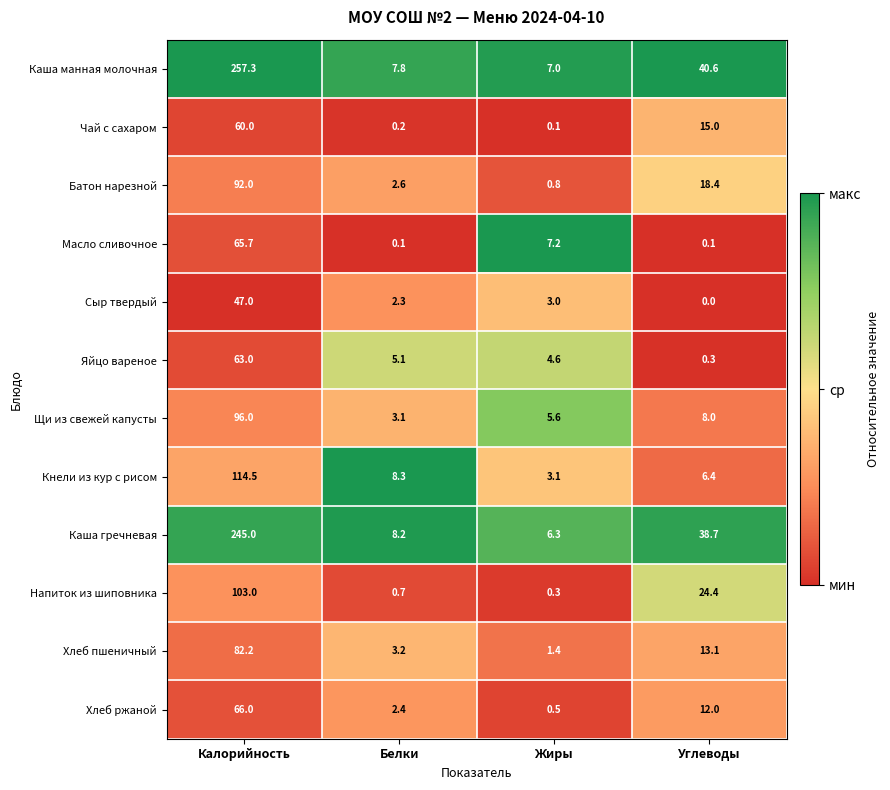

Is it true that Чай с сахаром equals 0.1 at Жиры?

True